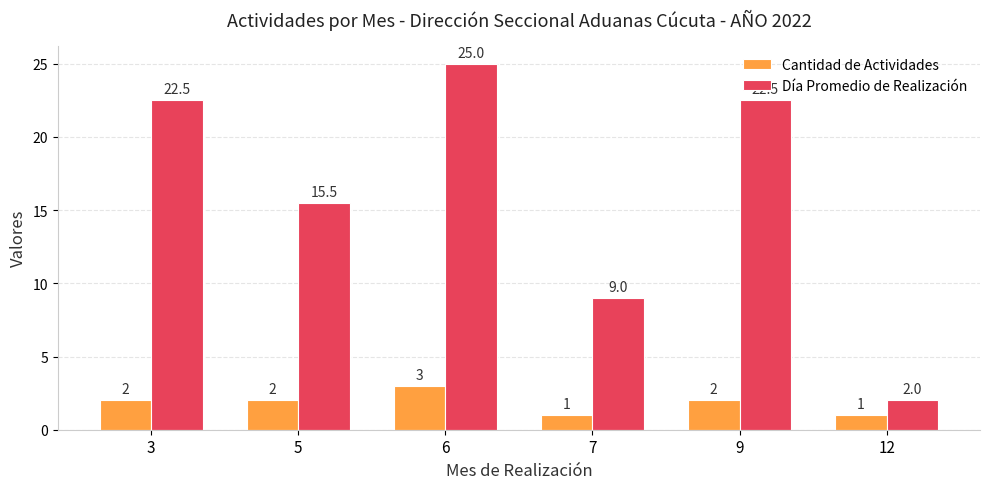

Reading right to left, transcribe all the data shown in this chart.

Cantidad de Actividades: 12=1.0	9=2.0	7=1.0	6=3.0	5=2.0	3=2.0
Día Promedio de Realización: 12=2.0	9=22.5	7=9.0	6=25.0	5=15.5	3=22.5